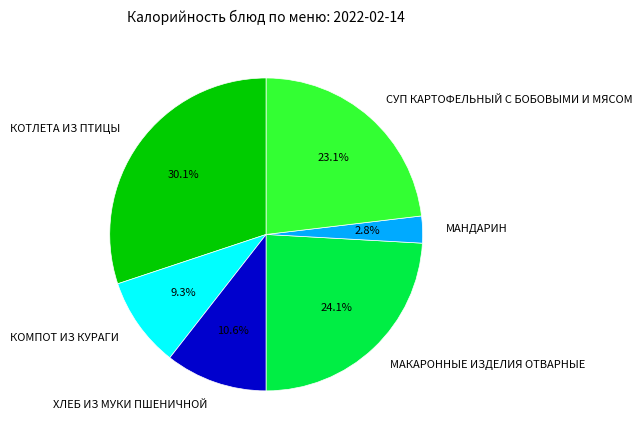

True or false: СУП КАРТОФЕЛЬНЫЙ С БОБОВЫМИ И МЯСОМ accounts for 23% of the total.

True